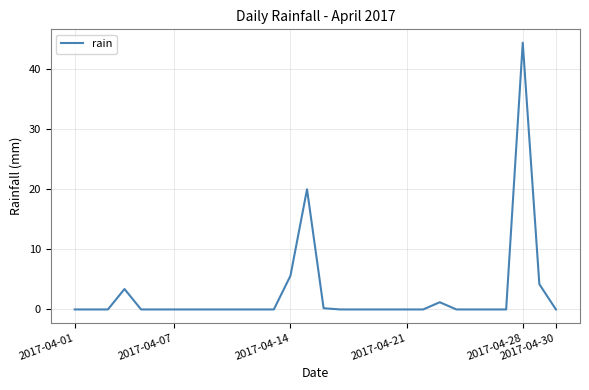

What is the difference between the maximum and minimum values?

44.4